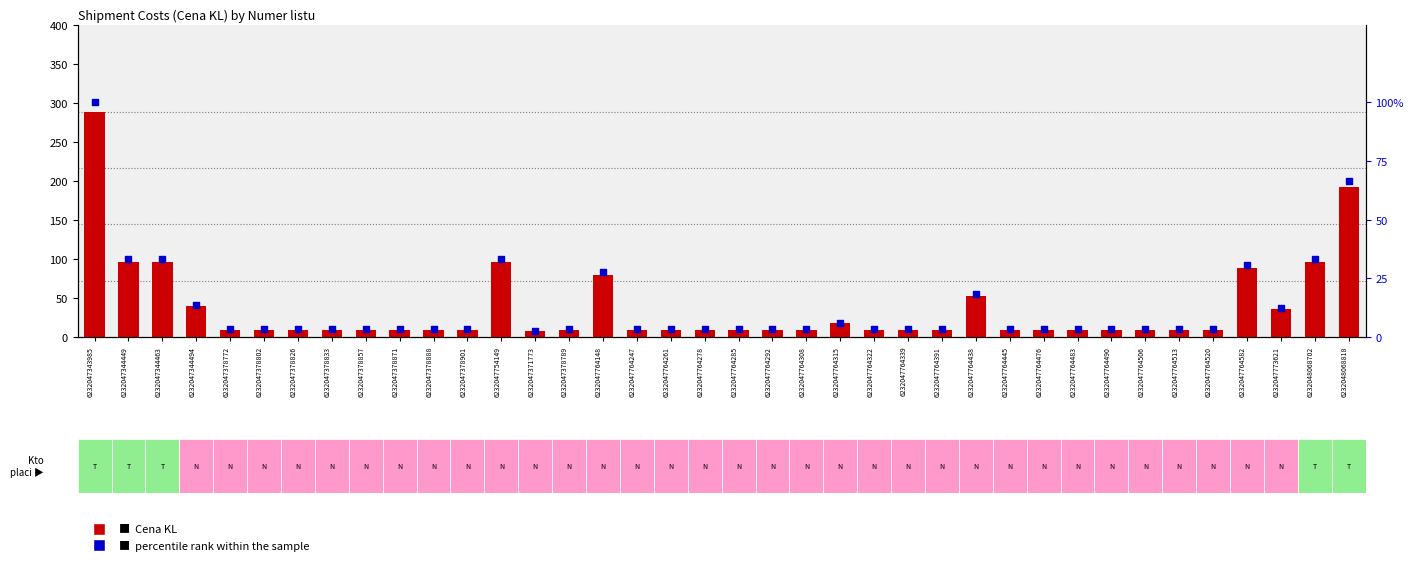

At how many categories does at least one series exceed 82?

7